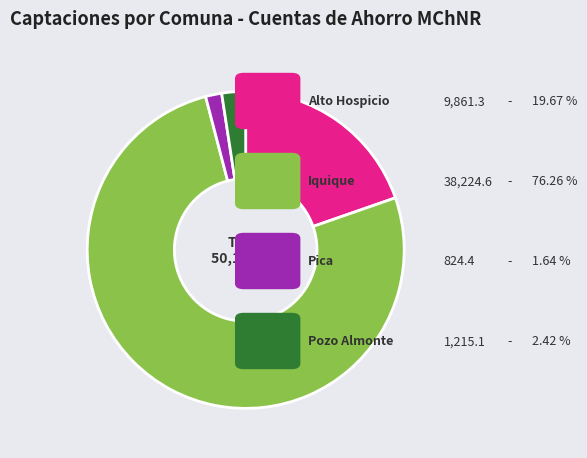

Is there a majority slice in this chart?

Yes